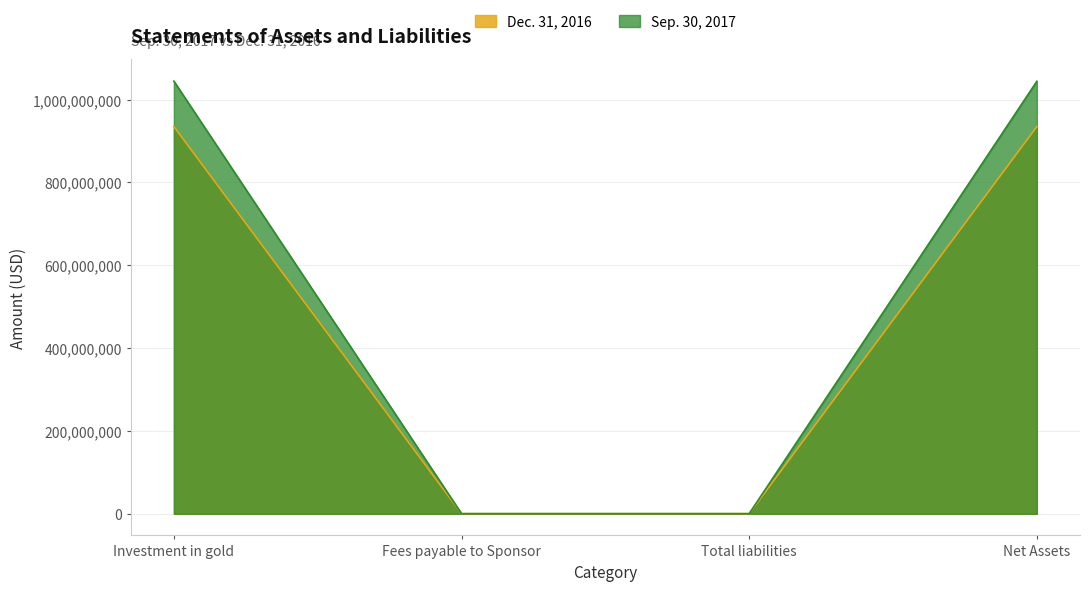

Where is Sep. 30, 2017 nearest to the value 522528000?

Net Assets